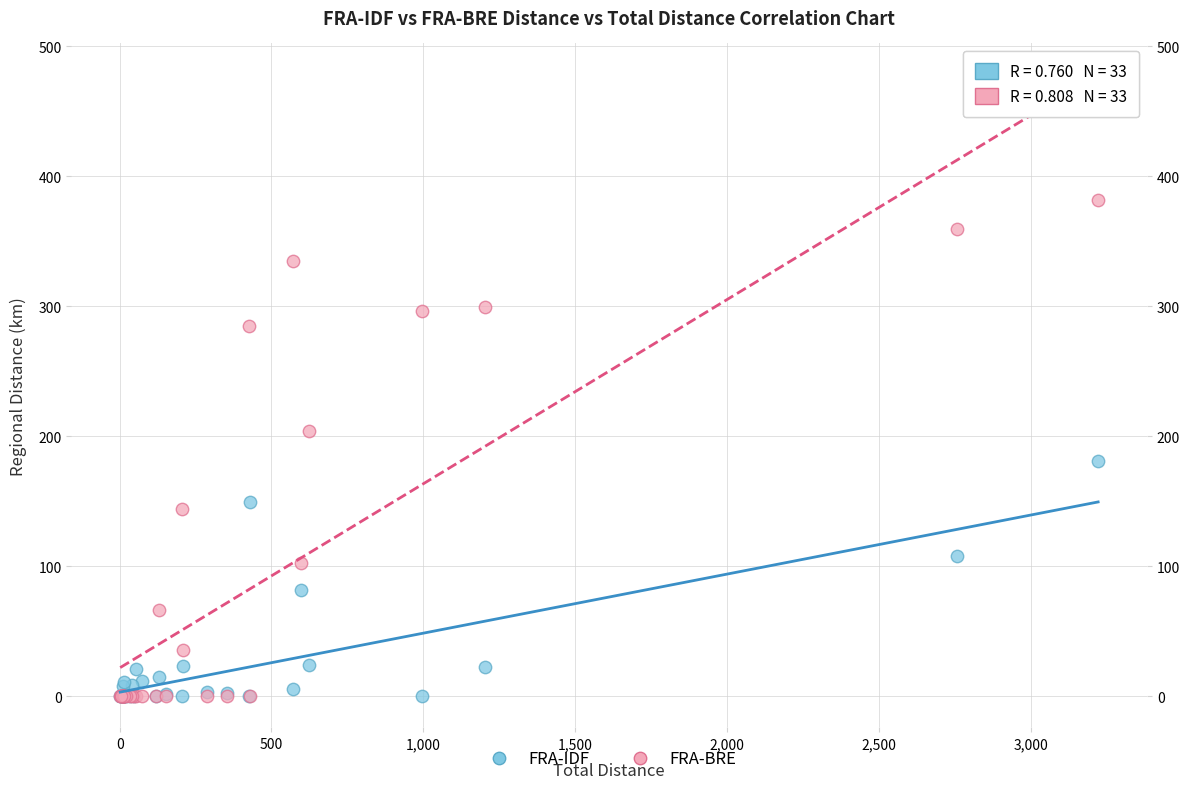

What are all the series names shown in the legend?

FRA-IDF, FRA-BRE